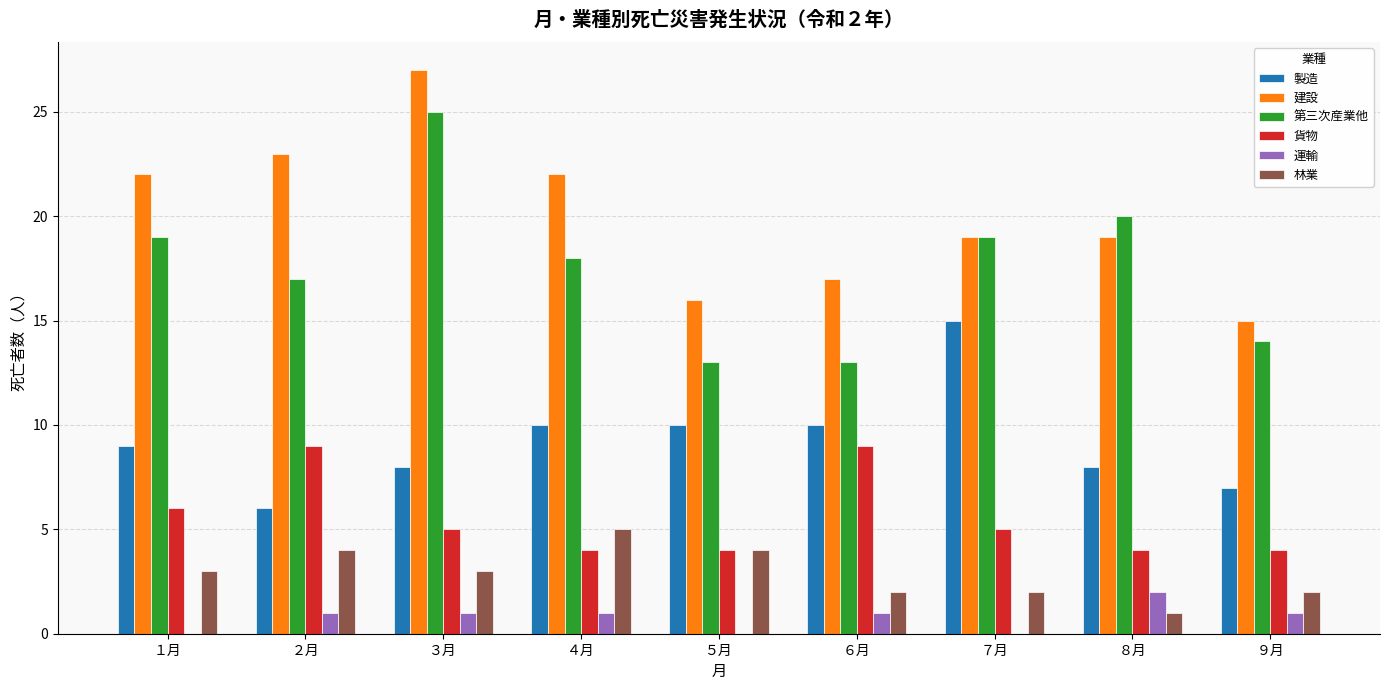

At which label does 貨物 first exceed 5?

１月